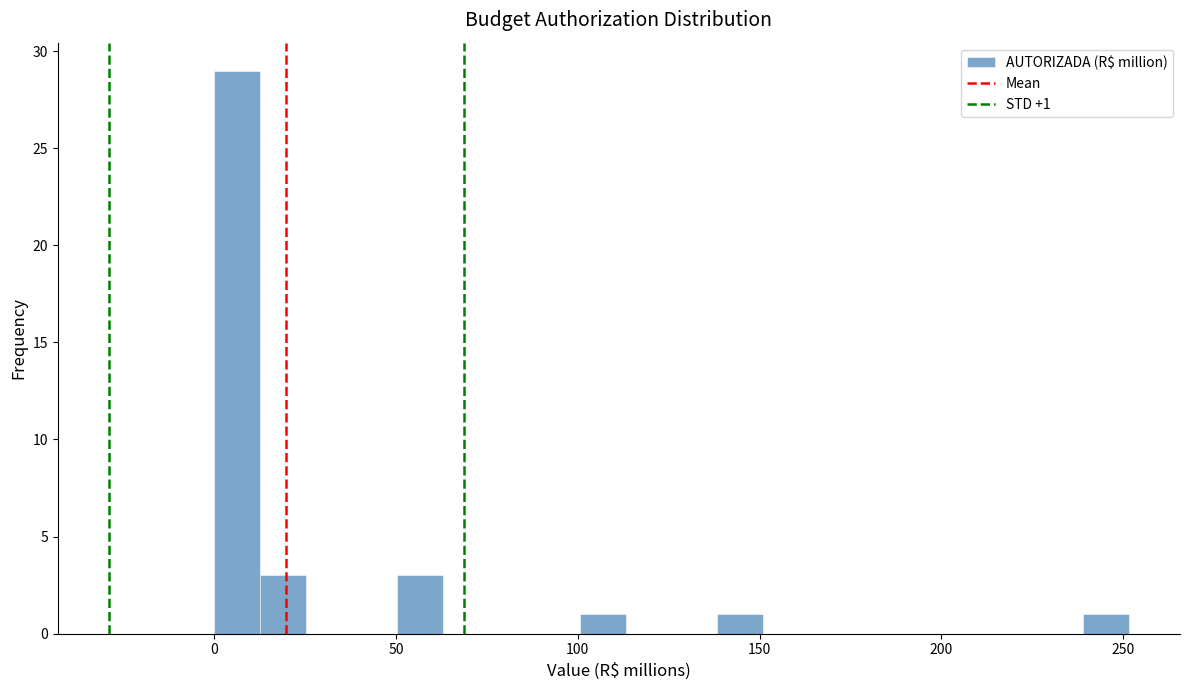

Around what value on the x-axis is the tallest bar? Give the approximate position of its centre, as read against the axis.

5